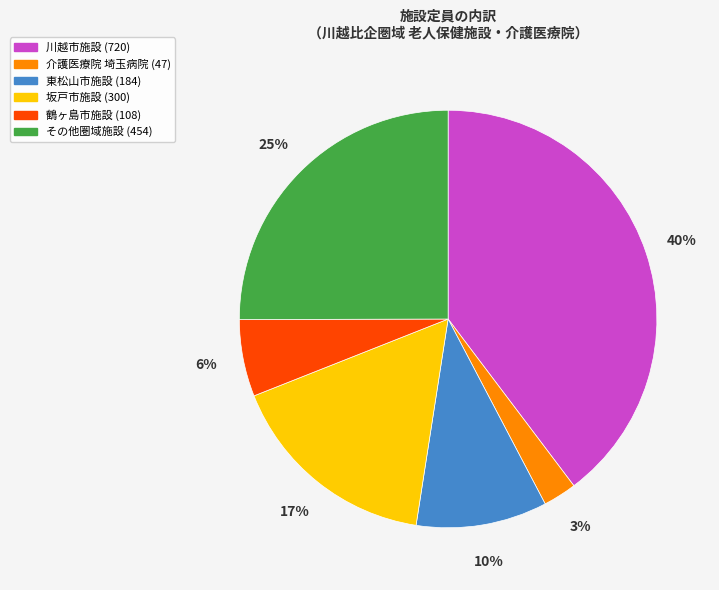

To the nearest percent, what is the average slice percentage?

17%